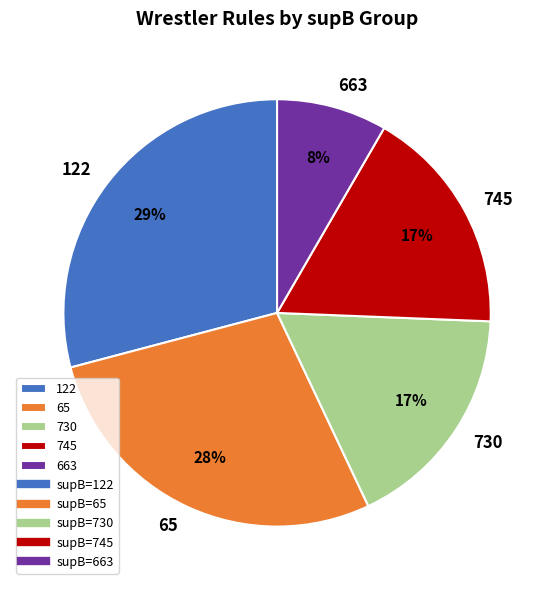

To the nearest percent, what is the difference between the 65 and 122 slice percentages?

1%